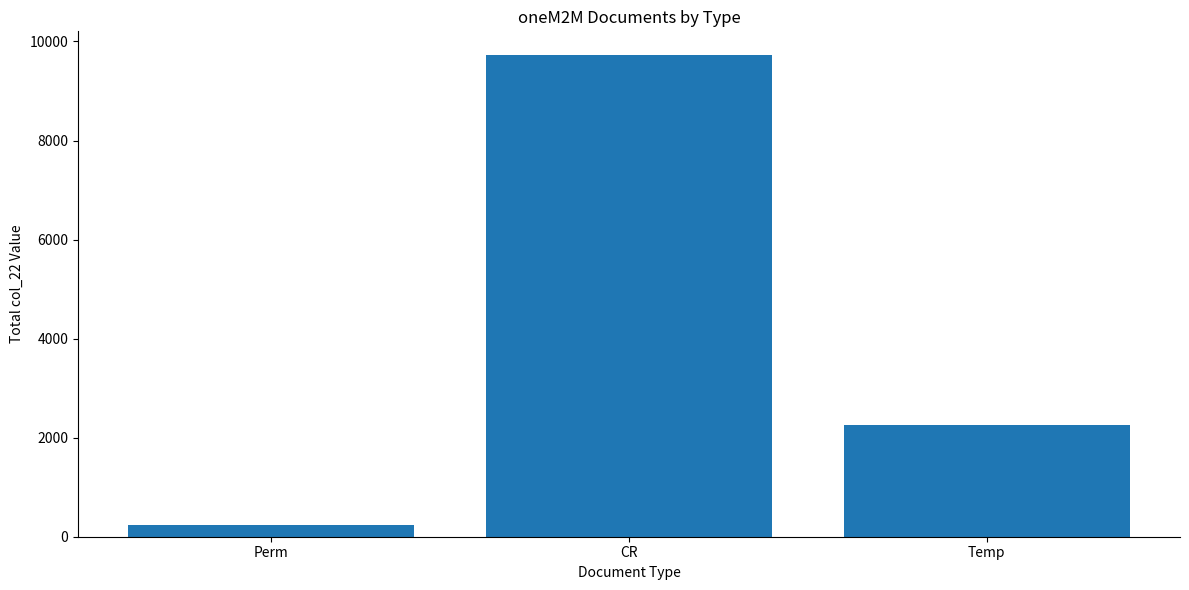

What is the sum of the values at CR and Temp?

11983